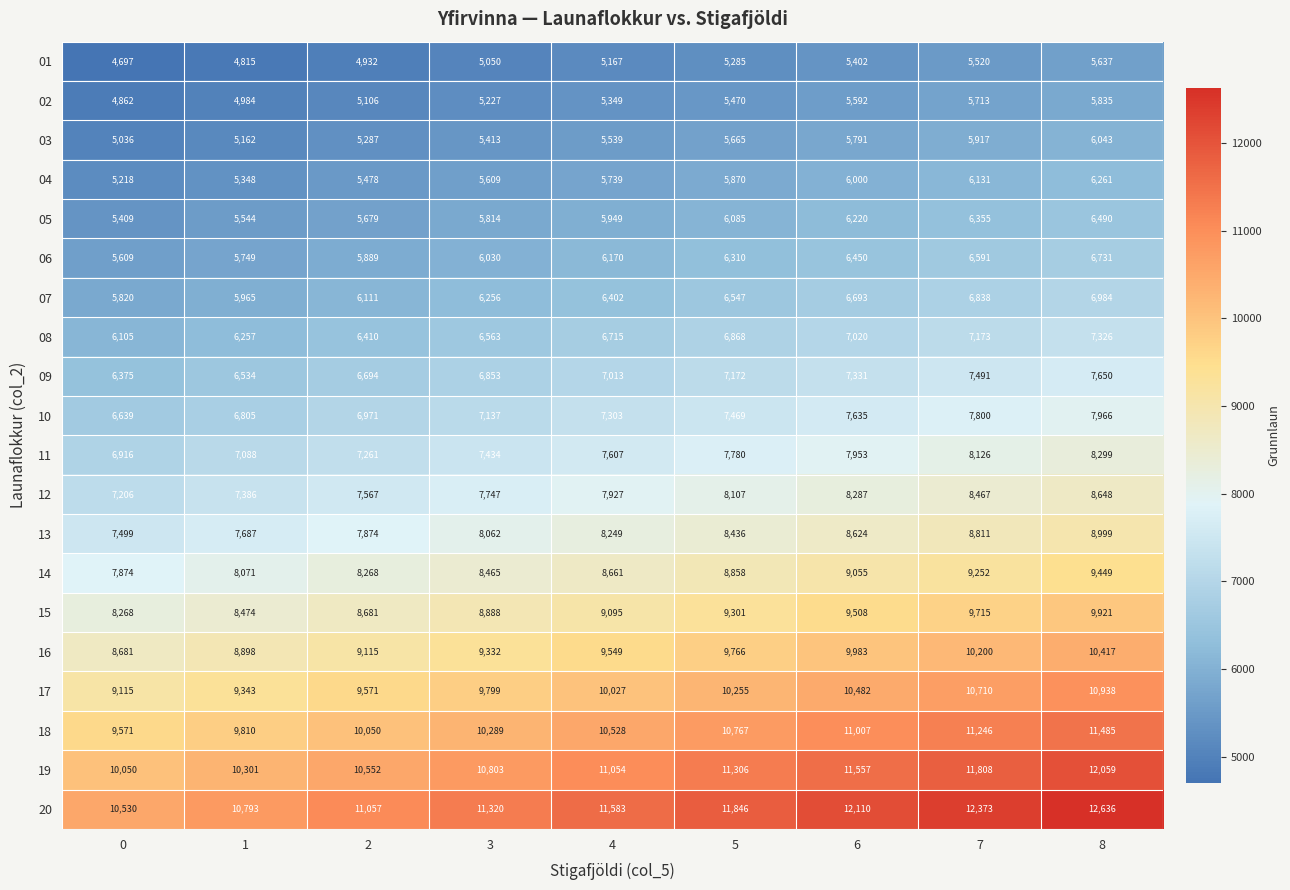

Between 2 and 5, which series saw the biggest shift?

20